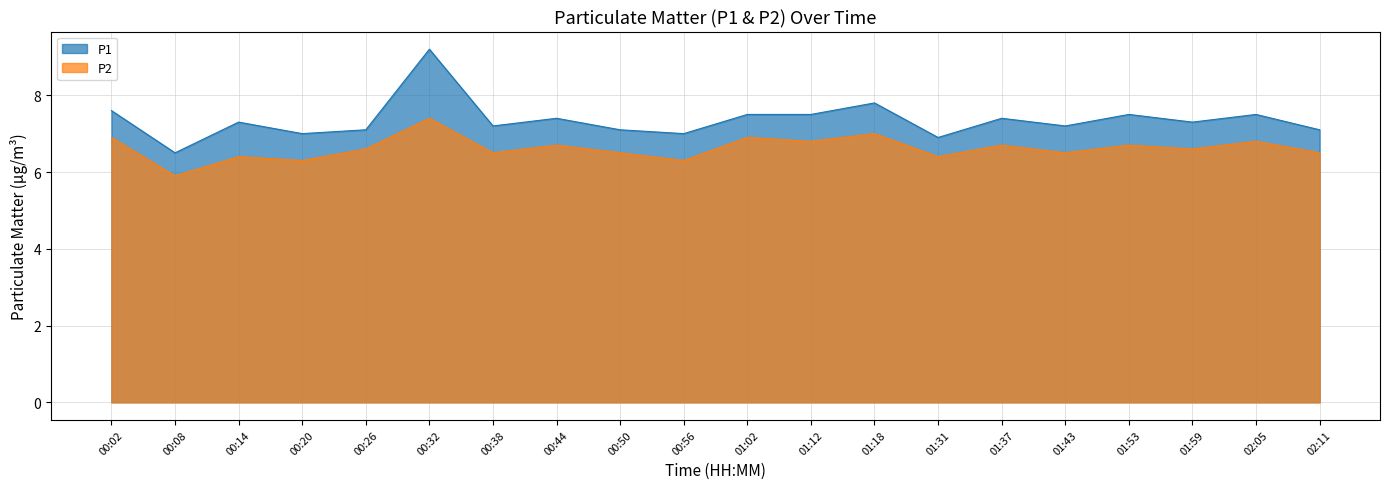

Rank the series at 01:37 from highest to lowest value.

P1, P2